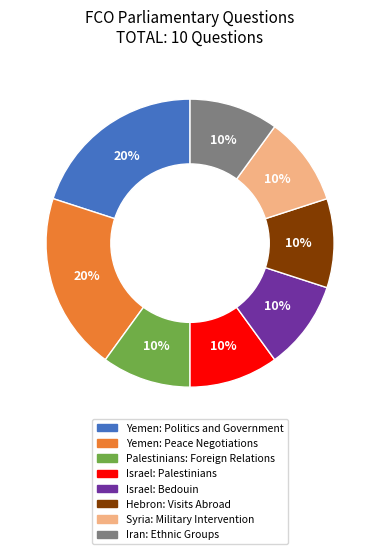

The Iran: Ethnic Groups slice represents 10% of the pie. True or false?

True